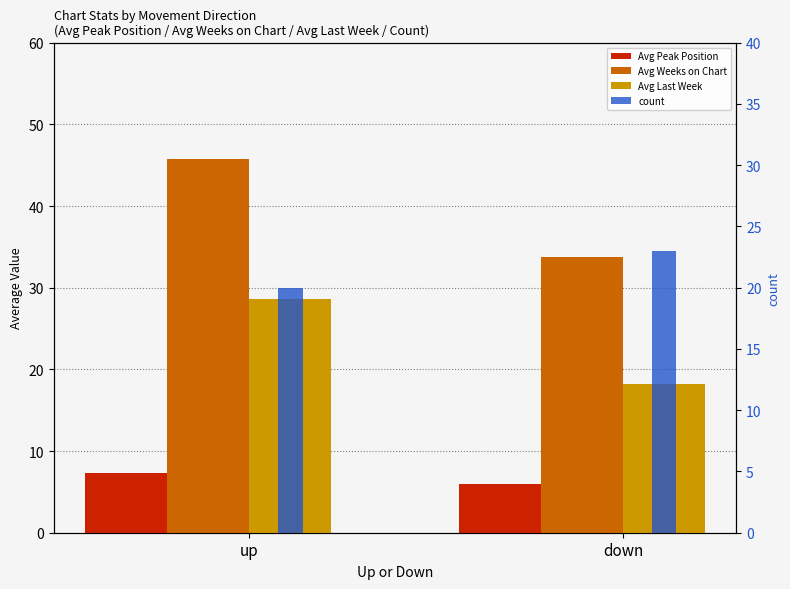

What position from the left is down?

2